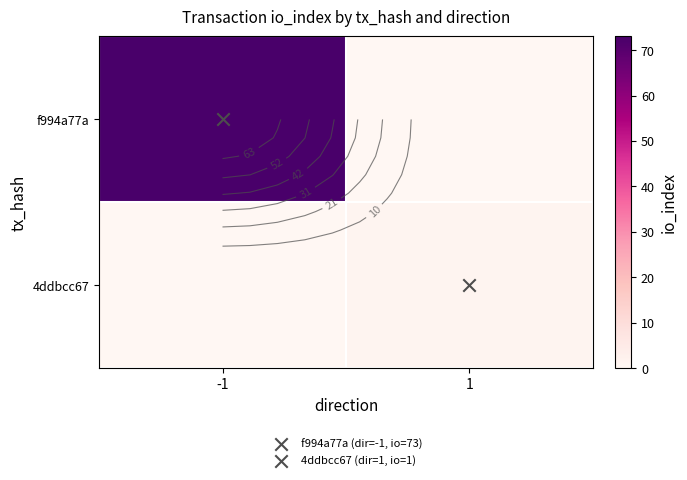

Rank the series by their average value, from highest to lowest.

f994a77a, 4ddbcc67